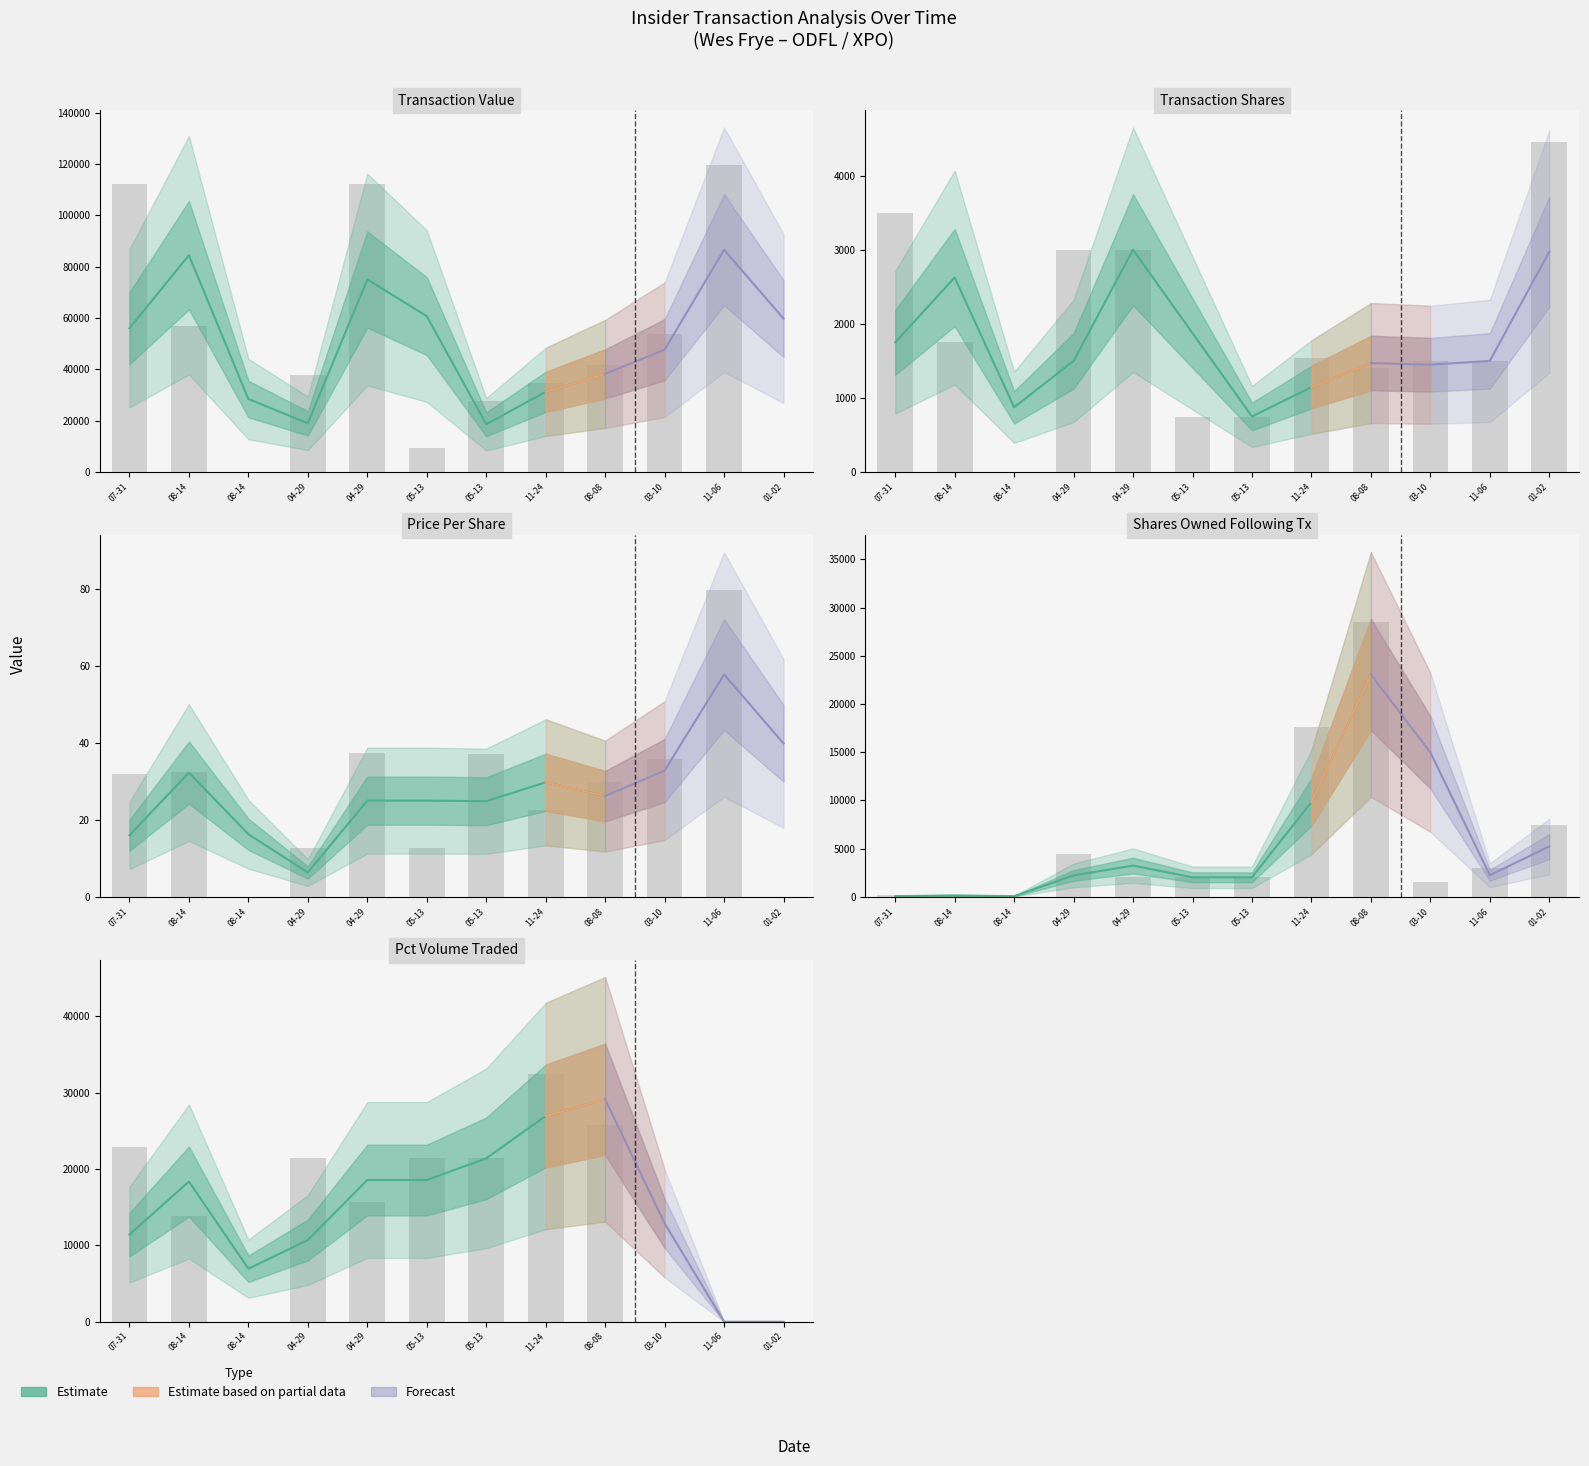

The sharesOwnedFollowingTransaction series shows 1003.9 at 04-29. True or false?

False